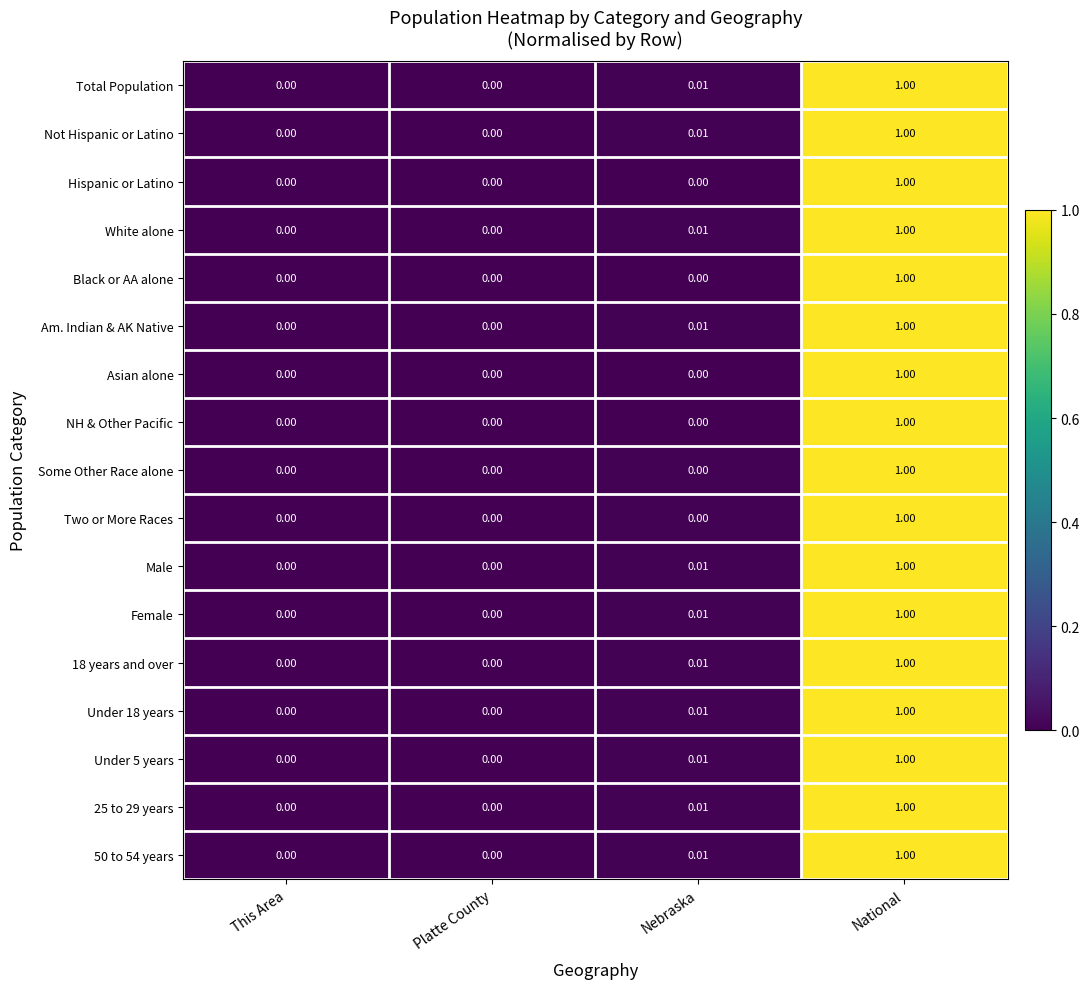

At which category is the sum across all series the highest?

National